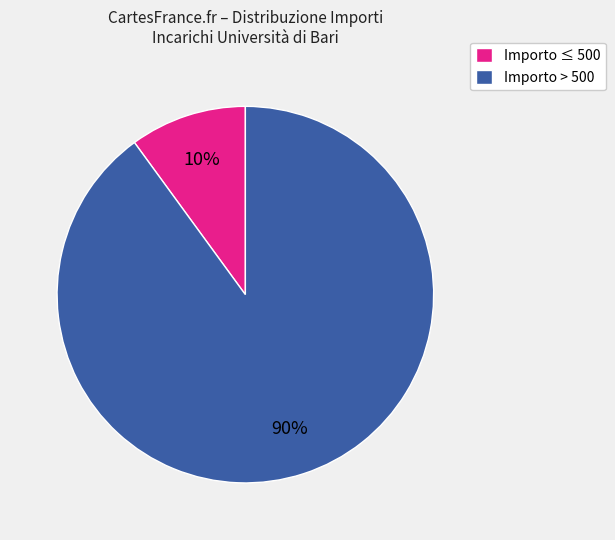

To the nearest percent, what is the average slice percentage?

50%